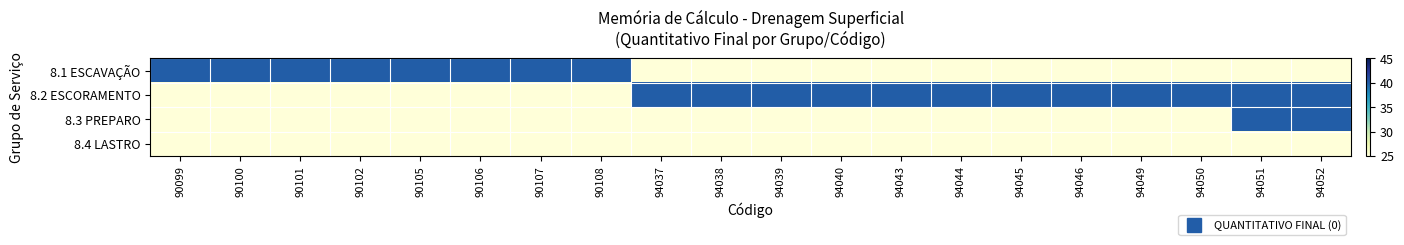

Rank the series at 90105 from lowest to highest value.

8.2 ESCORAMENTO, 8.3 PREPARO, 8.4 LASTRO, 8.1 ESCAVAÇÃO